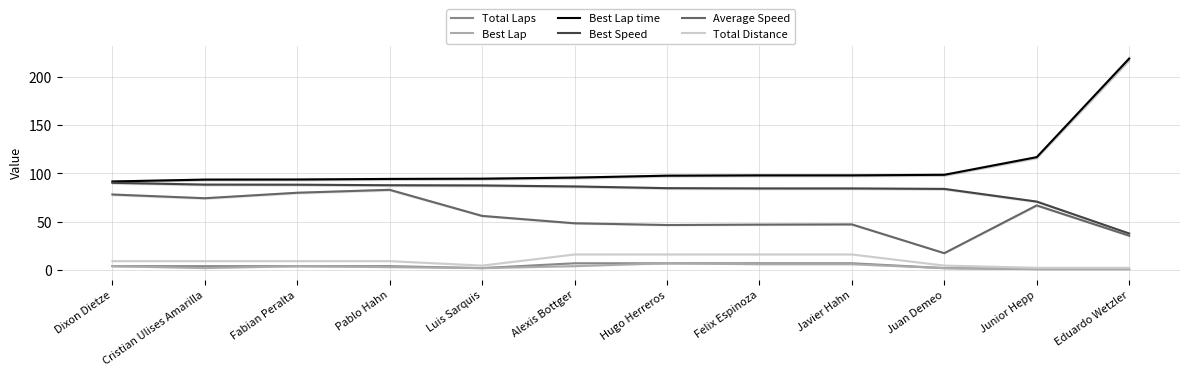

What is the difference between the maximum and second lowest values in the Best Lap series?

6.0